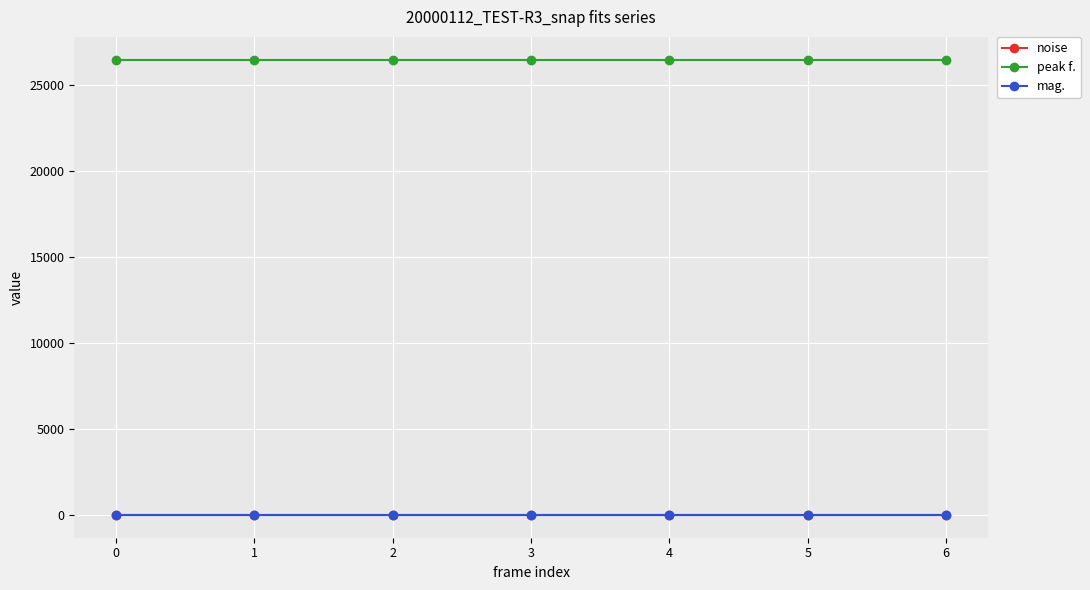

True or false: noise has more than 2 points higher than both neighbors.

False